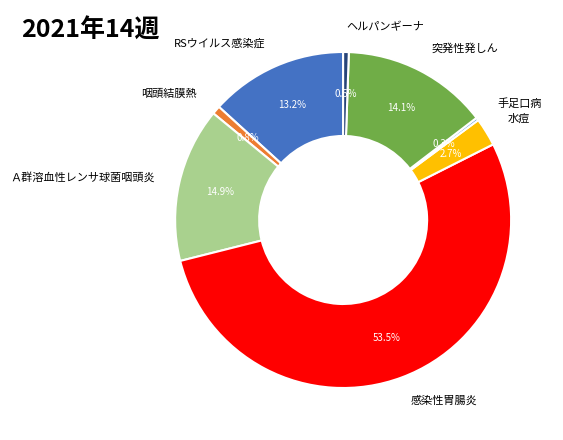

The 咽頭結膜熱 slice represents 12% of the pie. True or false?

False